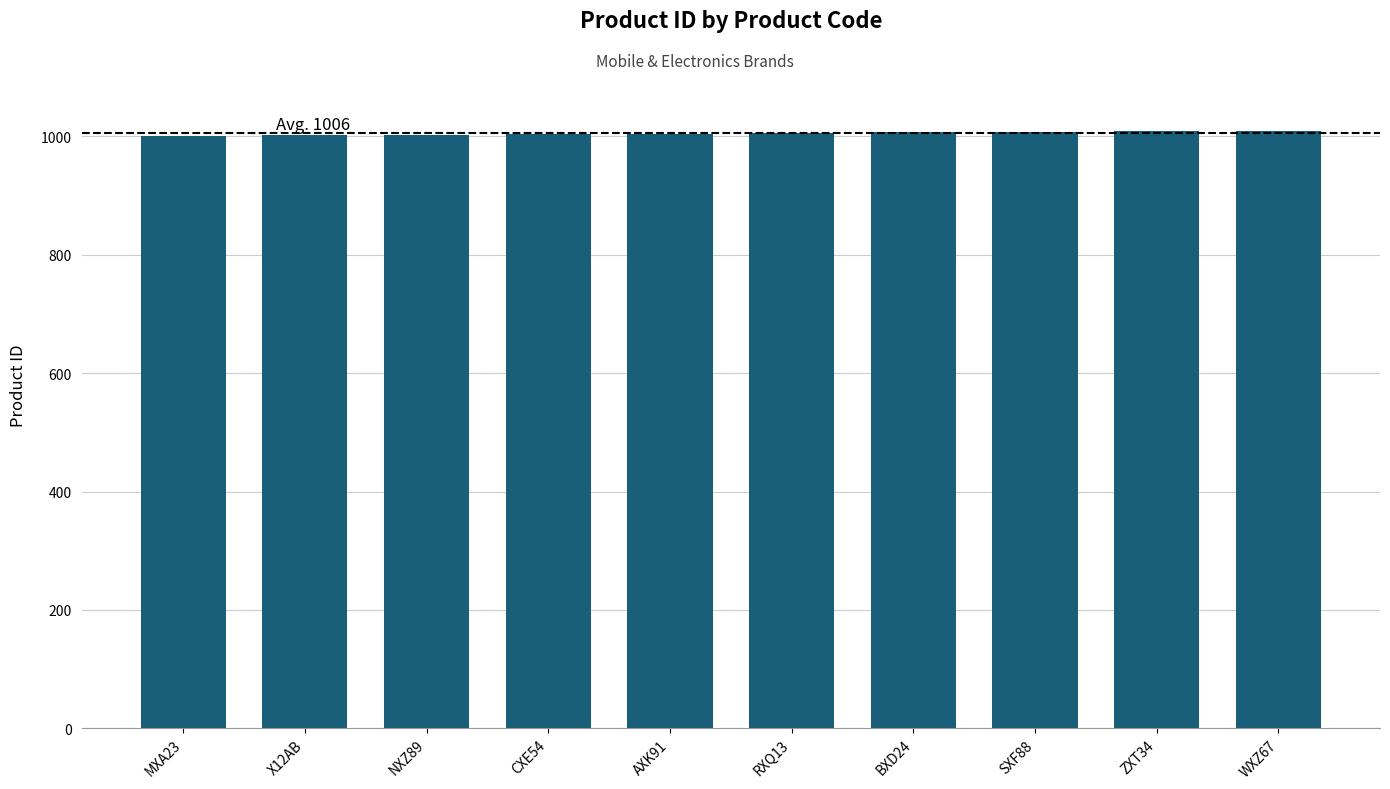

What position from the right is AXK91?

6